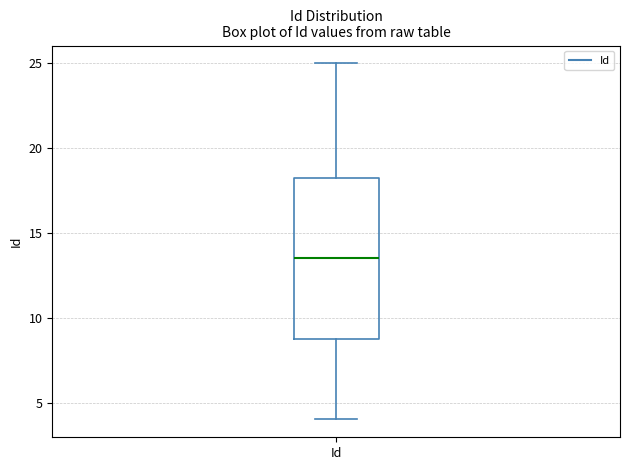

Transcribe this box plot: give where the median line is, the range the box spans, and where the two whiskers end, as read against the y-axis. The values are not printed on the chart, so give them approximately, as read against the axis.

median 13.5, box 9.0 to 18.5, whiskers 4.0 to 25.0